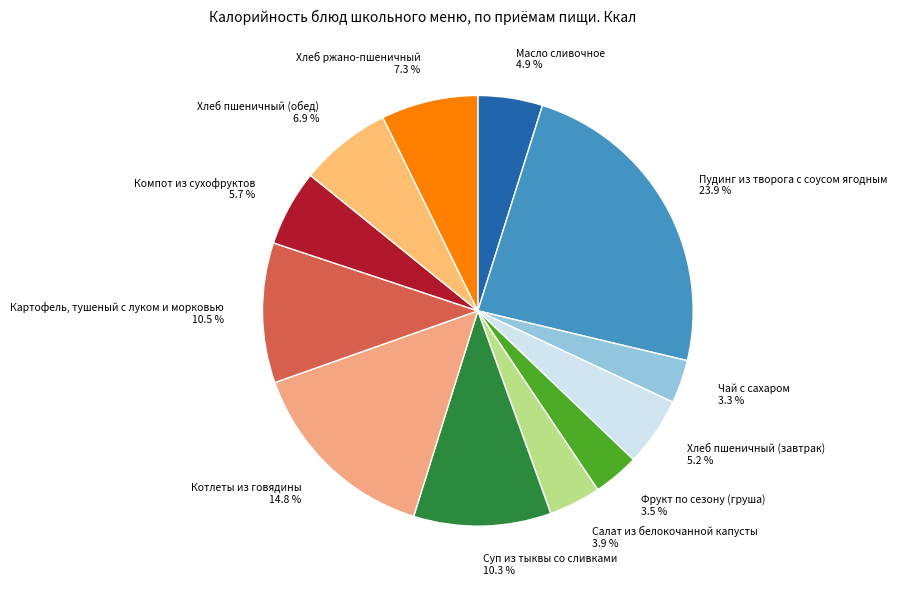

Rank the categories by value from lowest to highest.

Чай с сахаром, Фрукт по сезону (груша), Салат из белокочанной капусты, Масло сливочное, Хлеб пшеничный (завтрак), Компот из сухофруктов, Хлеб пшеничный (обед), Хлеб ржано-пшеничный, Суп из тыквы со сливками, Картофель, тушеный с луком и морковью, Котлеты из говядины, Пудинг из творога с соусом ягодным